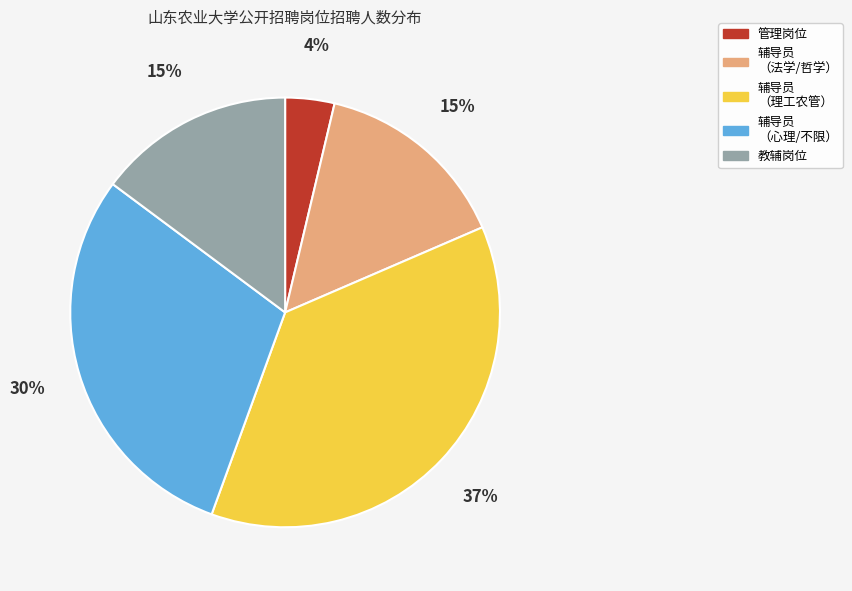

Is there any slice that represents more than half of the pie?

No